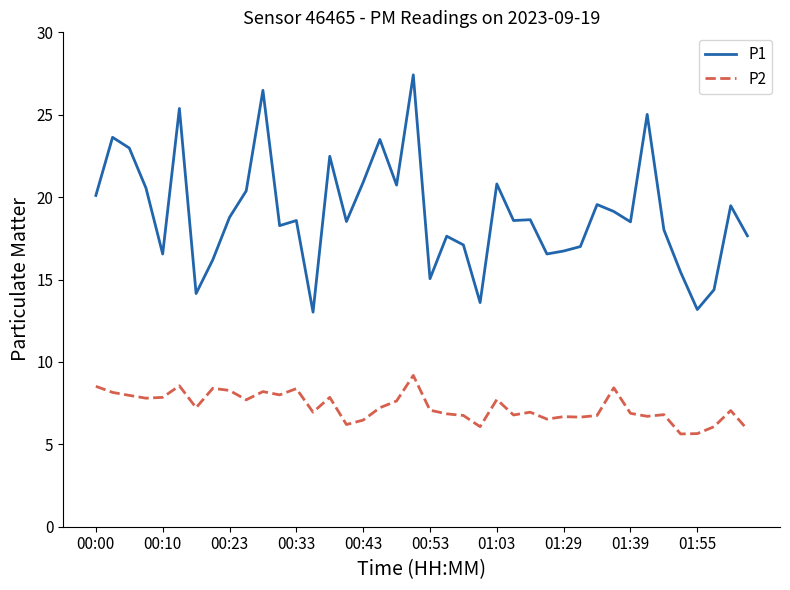

True or false: P2 and P1 cross at least once.

False